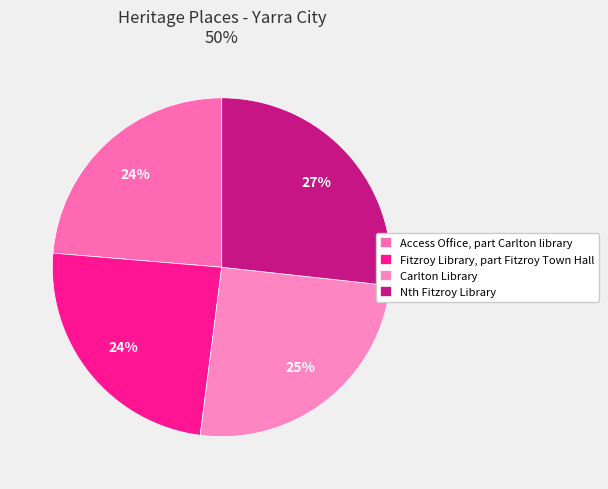

Count the number of slices in the pie.

4